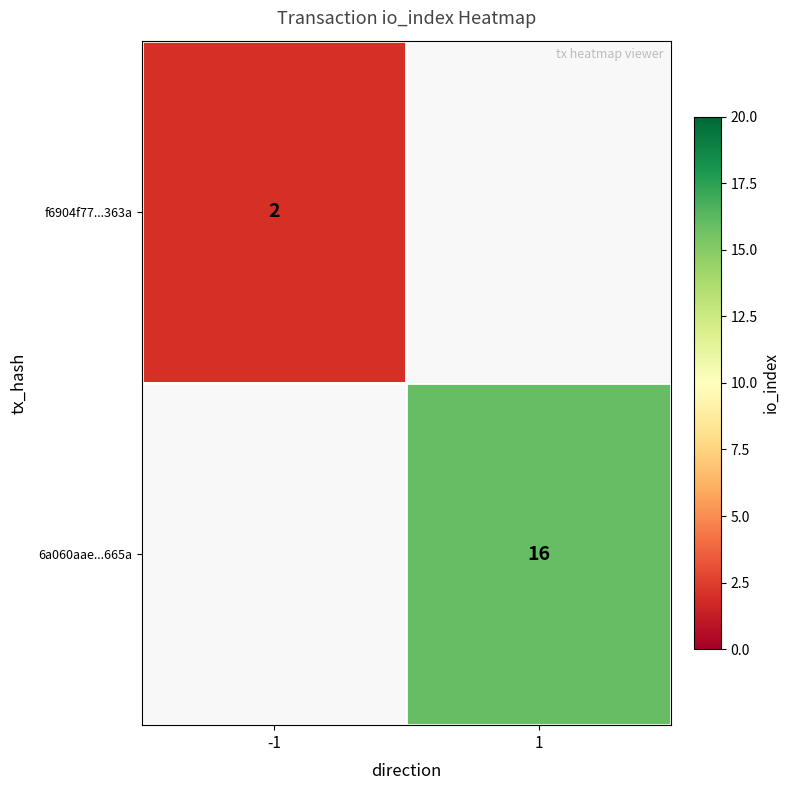

The value of f6904f77...363a at -1 is 1. True or false?

False